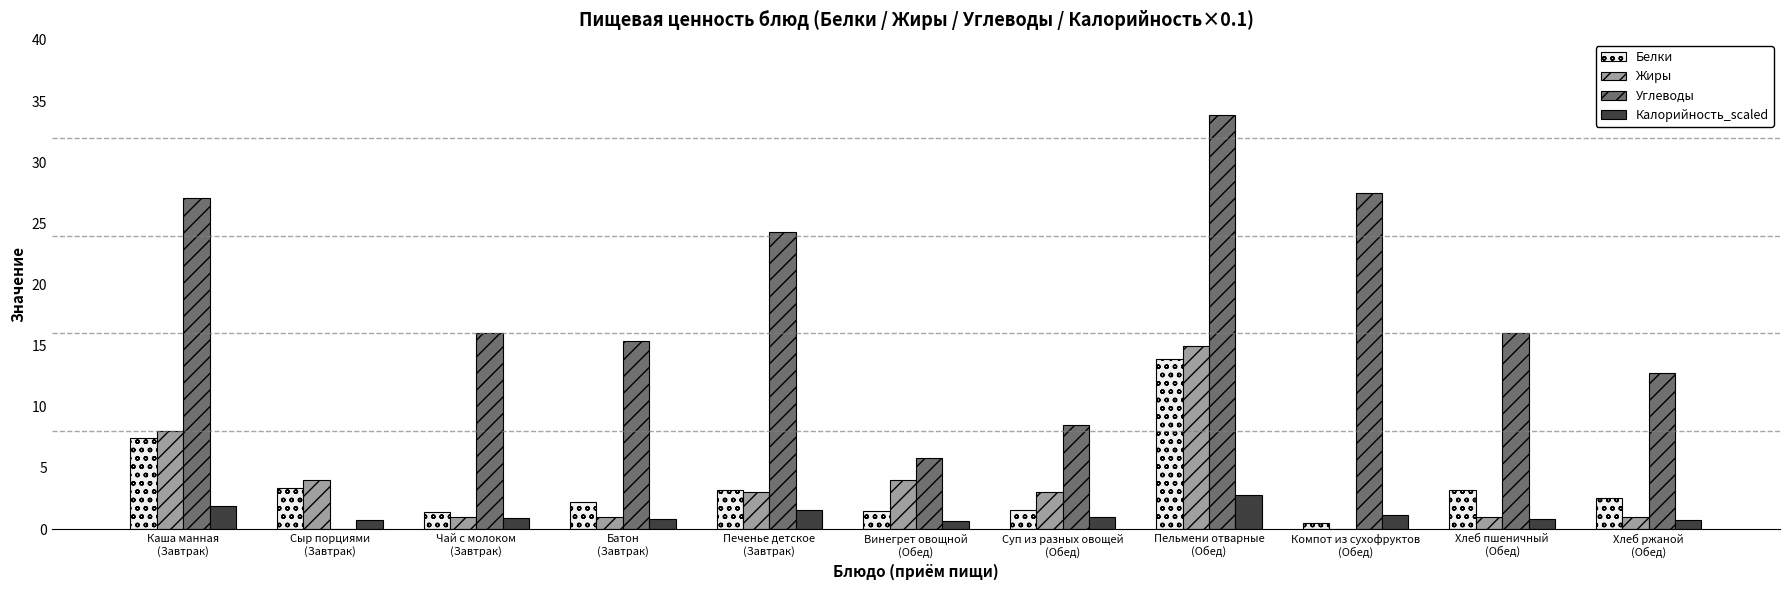

What is the sum of all Углеводы values?

187.3